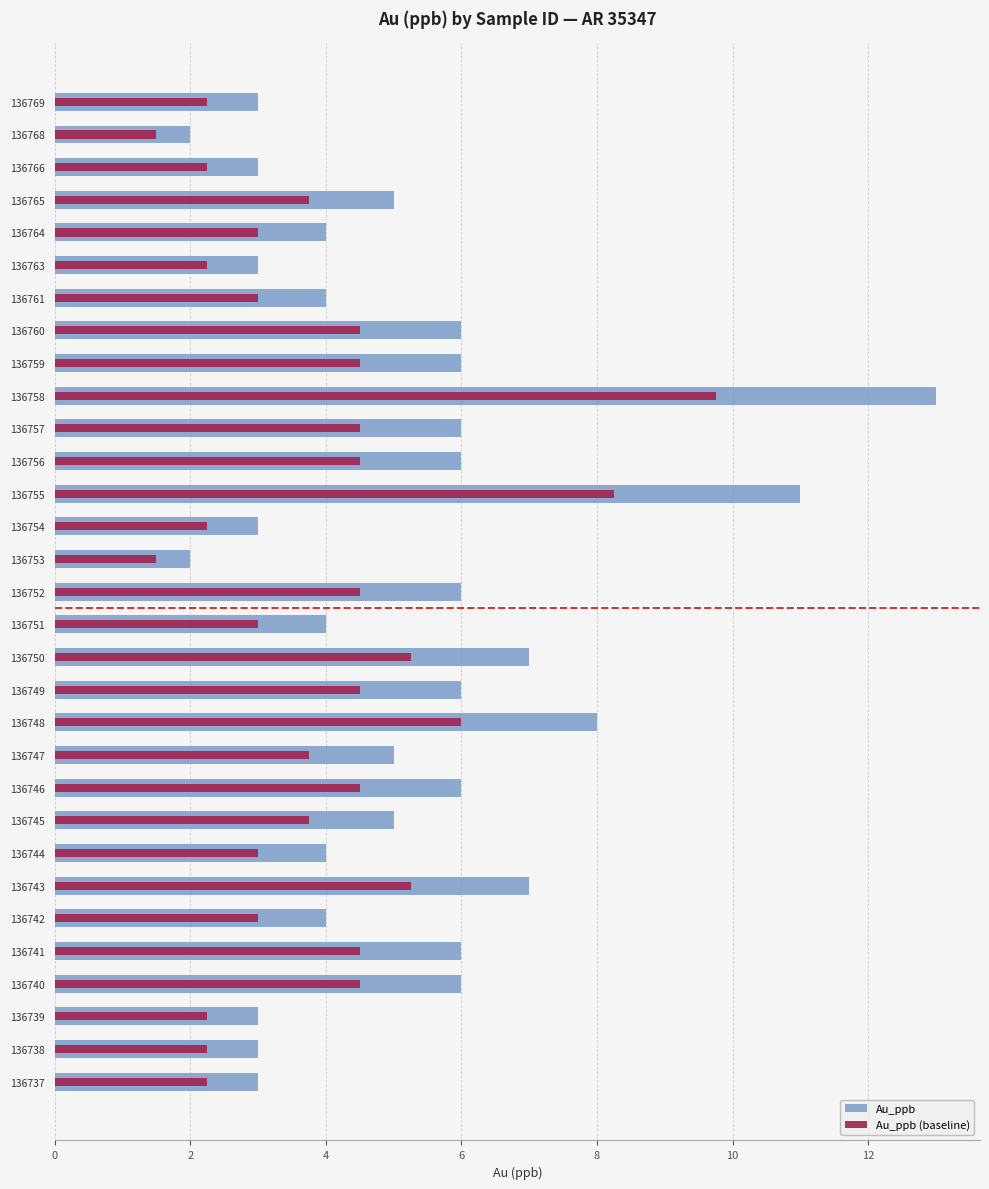

What is the highest value of the Au_ppb series?

13.0